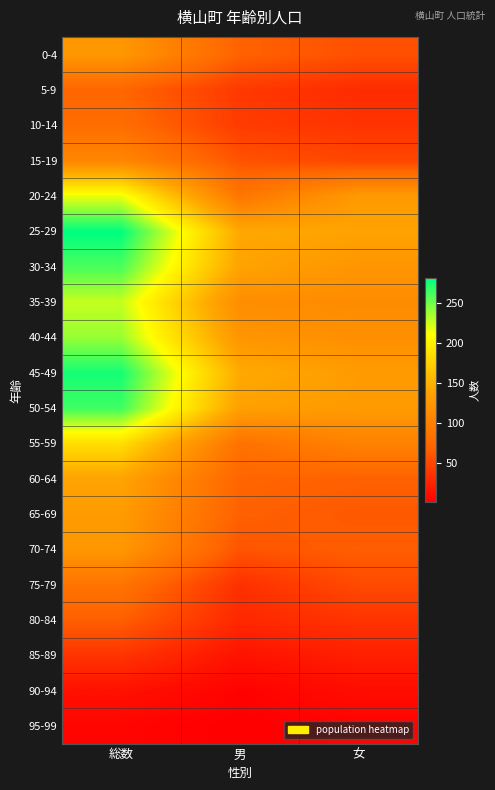

Which series changed the most between 総数 and 男?

25-29